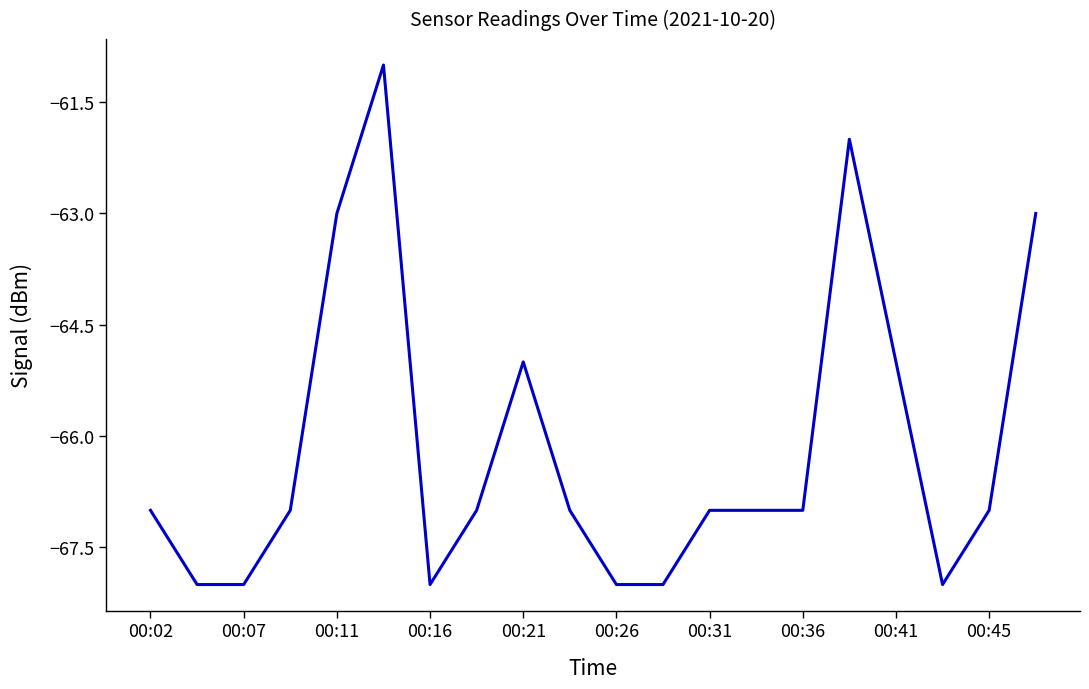

Does the chart display data point markers on the line(s)?

No